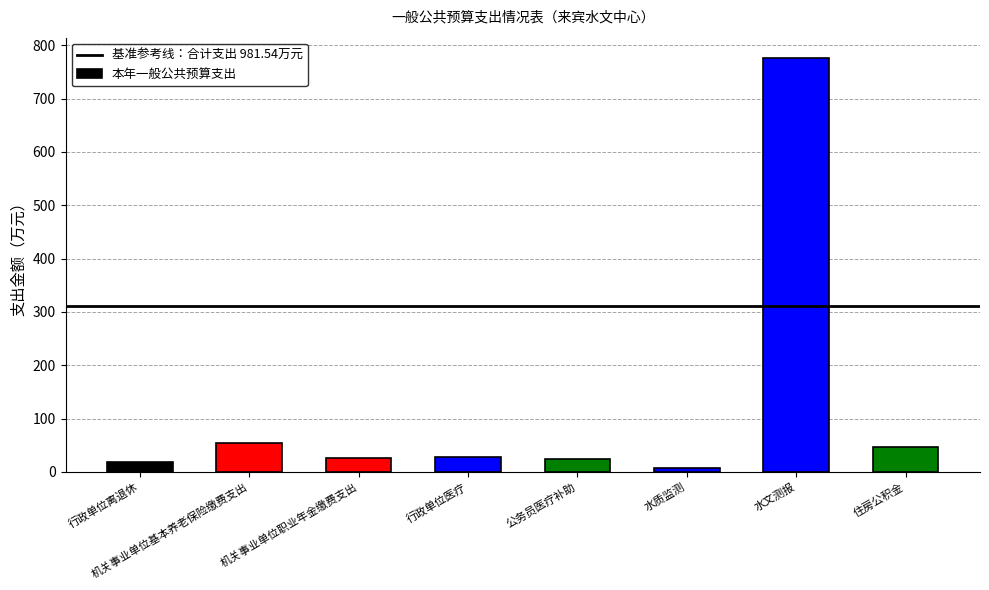

What is the sum of all values?

981.5